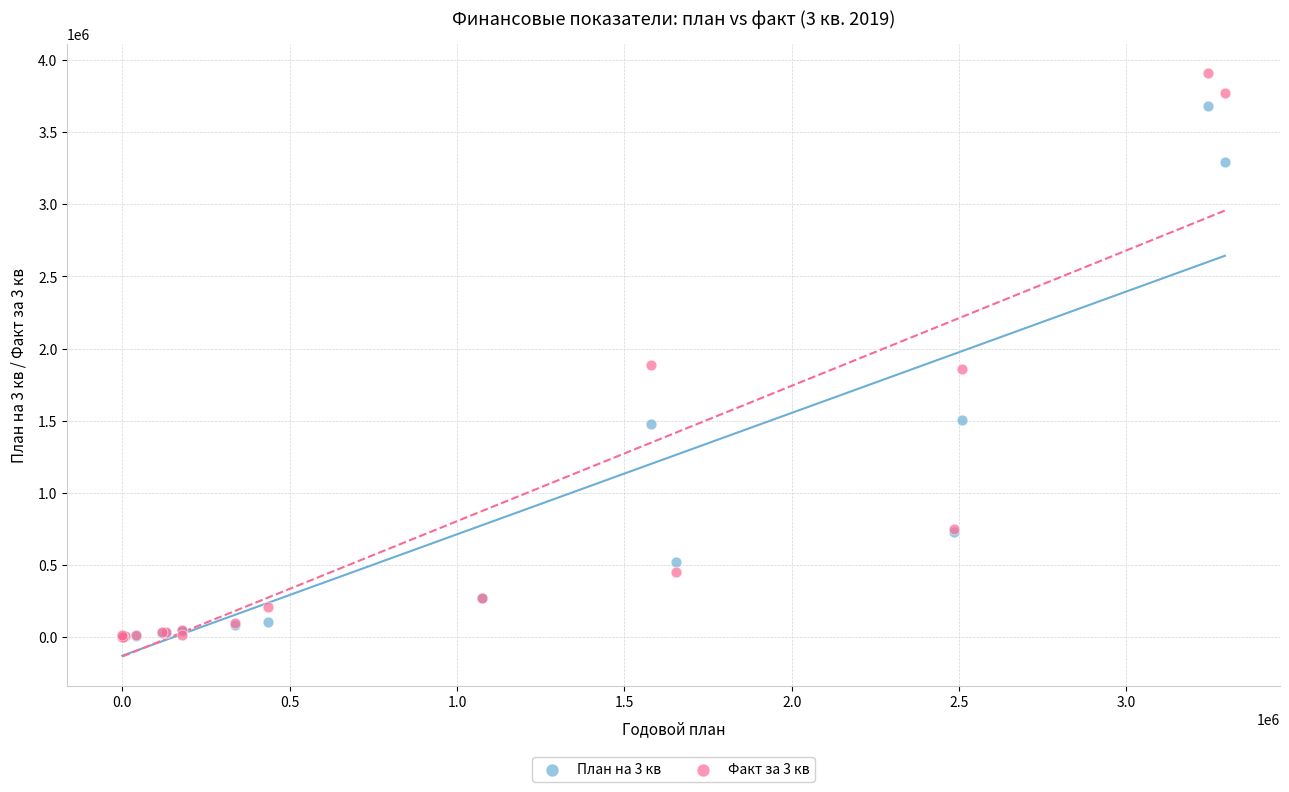

Which series reaches the maximum Y coordinate?

Факт за 3 кв